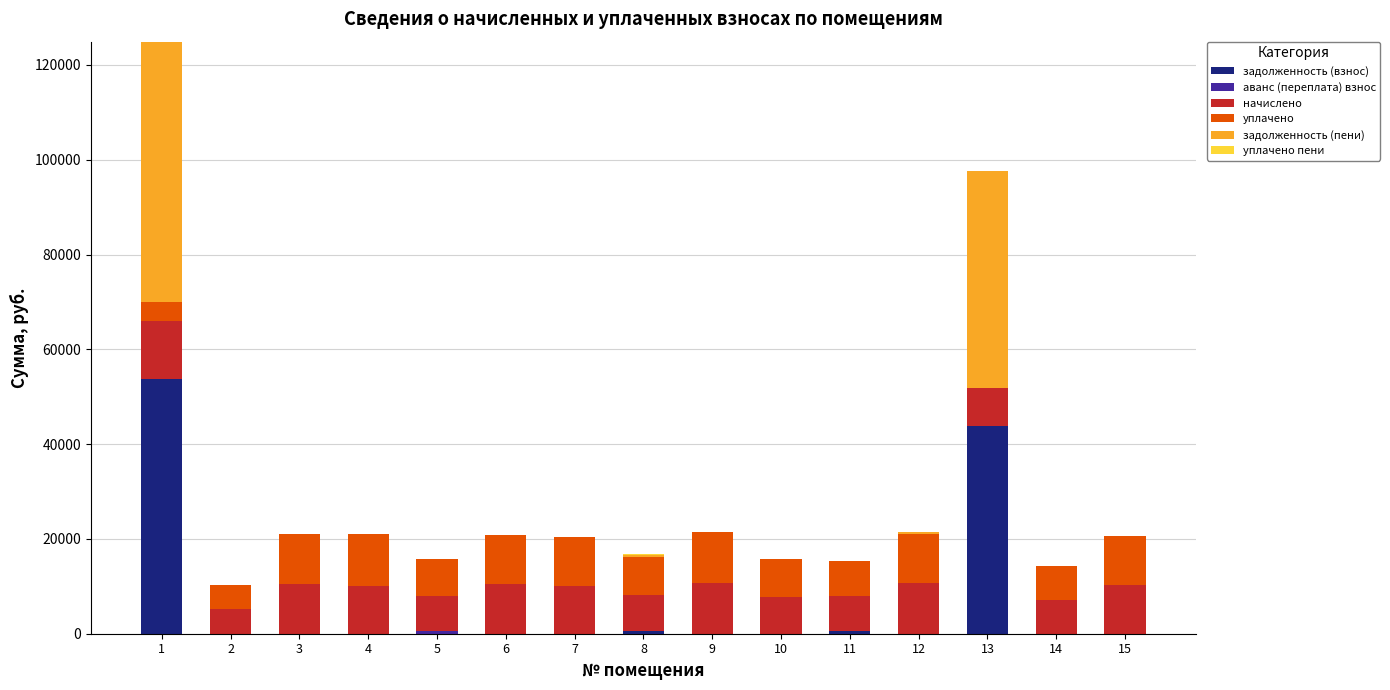

Are the bars grouped side by side (vs. stacked)?

No